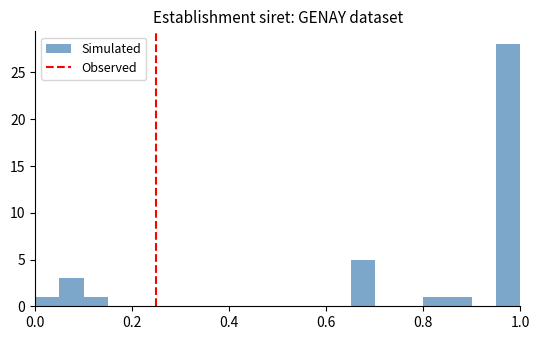

Around what value on the x-axis is the tallest bar? Give the approximate position of its centre, as read against the axis.

0.98